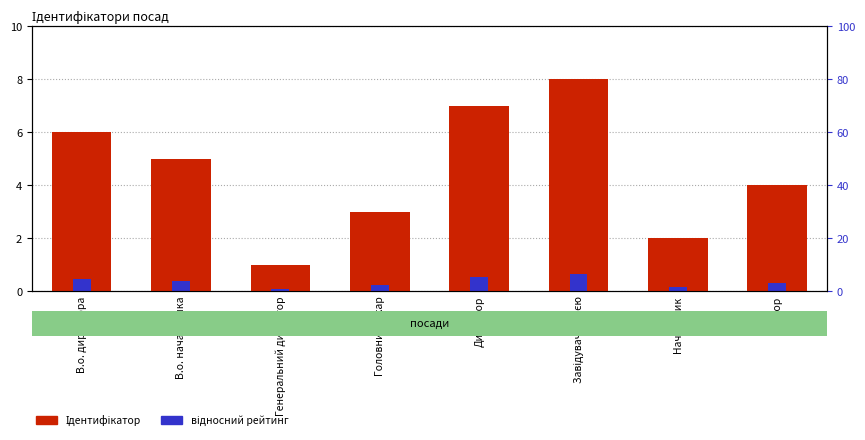

What is the difference between the maximum and minimum values in the відносний рейтинг series?

0.6